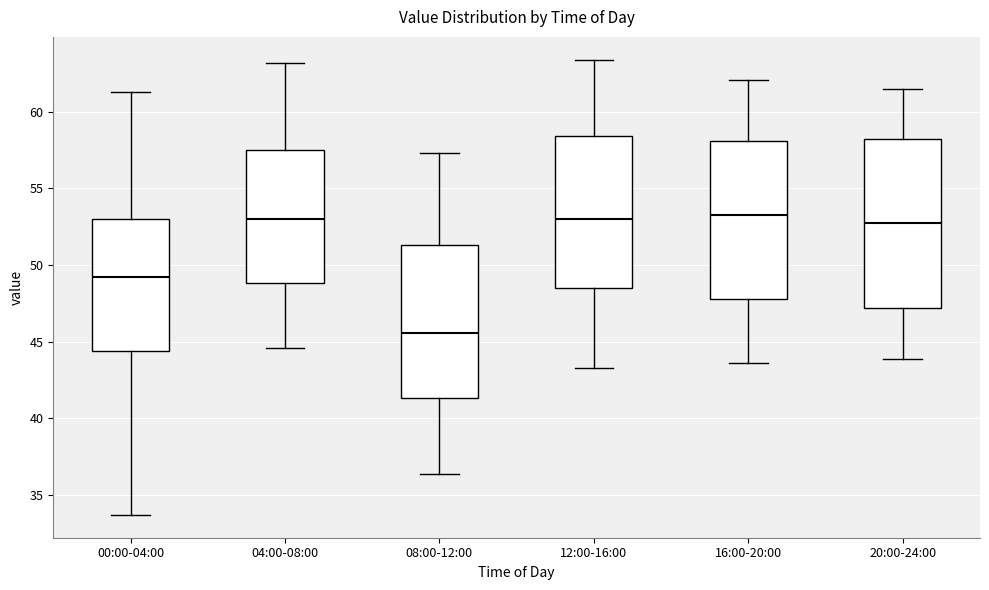

Which box is the tallest, from its lower edge to its upper edge?

20:00-24:00